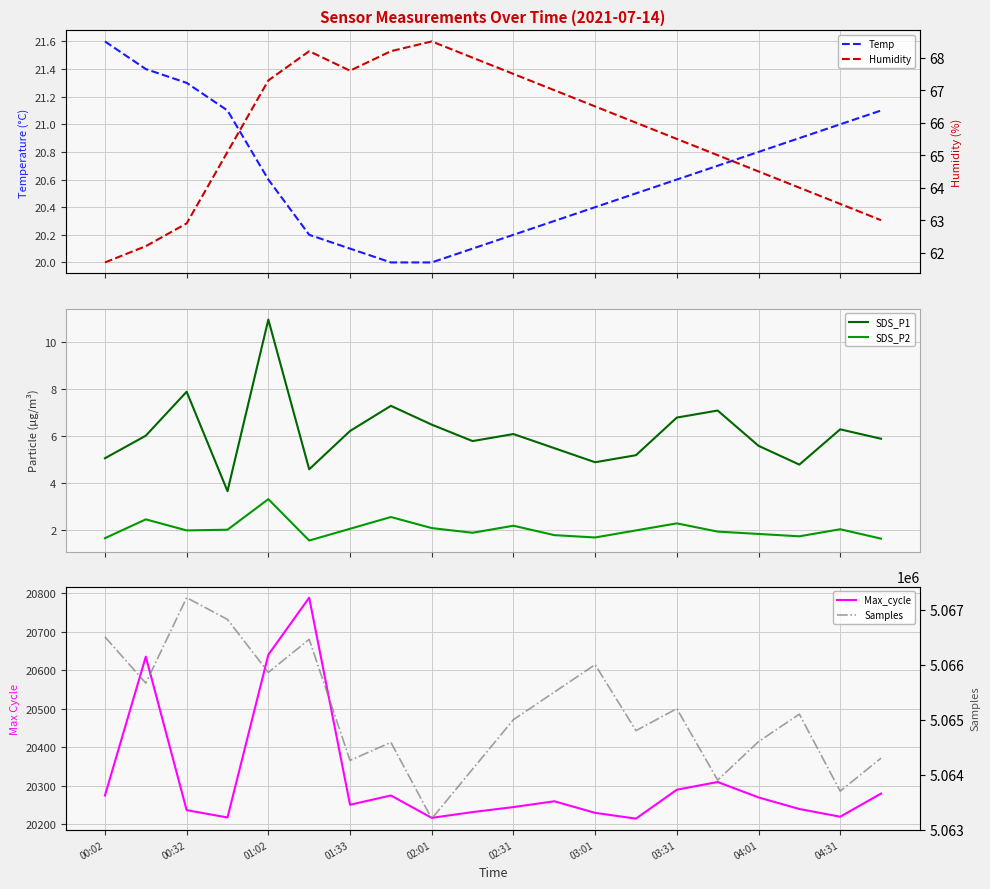

What is the lowest value of the SDS_P2 series?

1.6